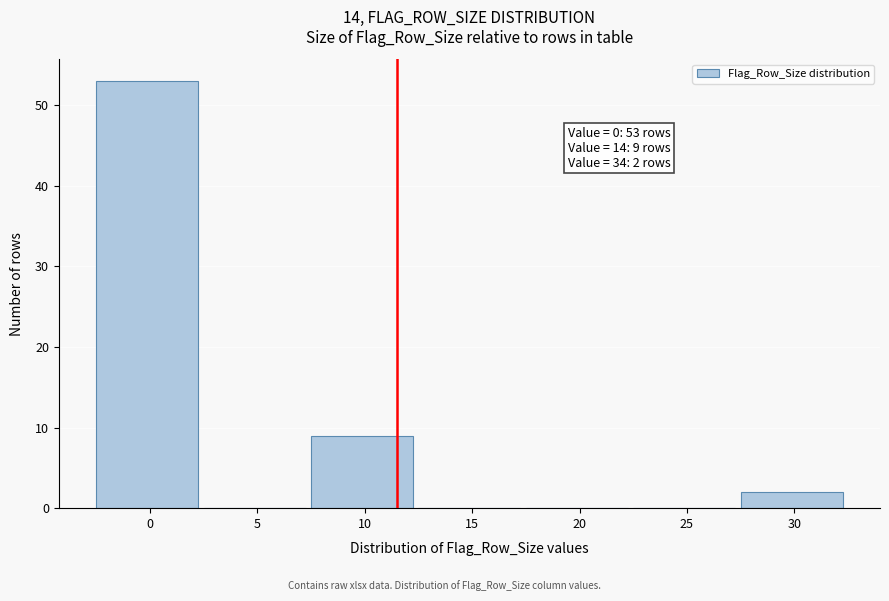

Reading right to left, transcribe all the data shown in this chart.

30=2	25=0	20=0	15=0	10=9	5=0	0=53